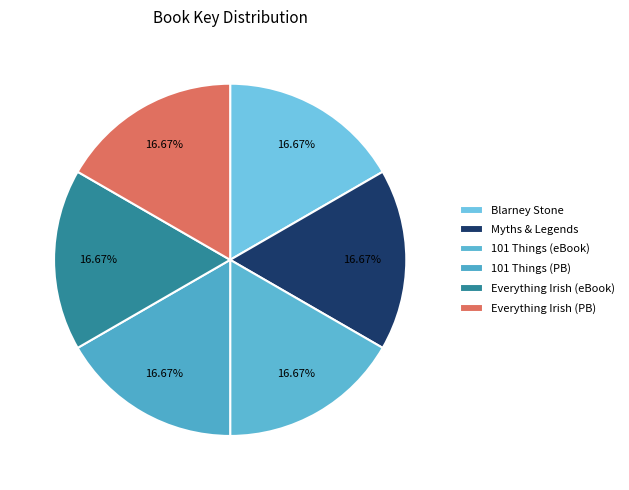

Which slice is the smallest?

Myths, Legends, and Lore of Ireland